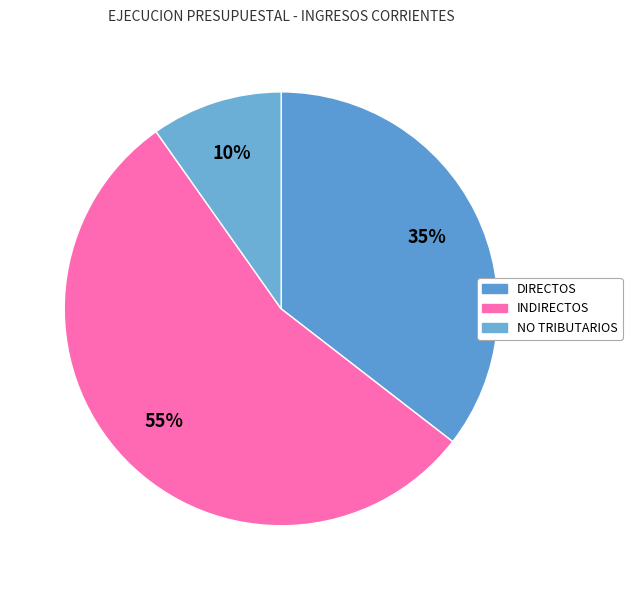

Count the number of slices in the pie.

3